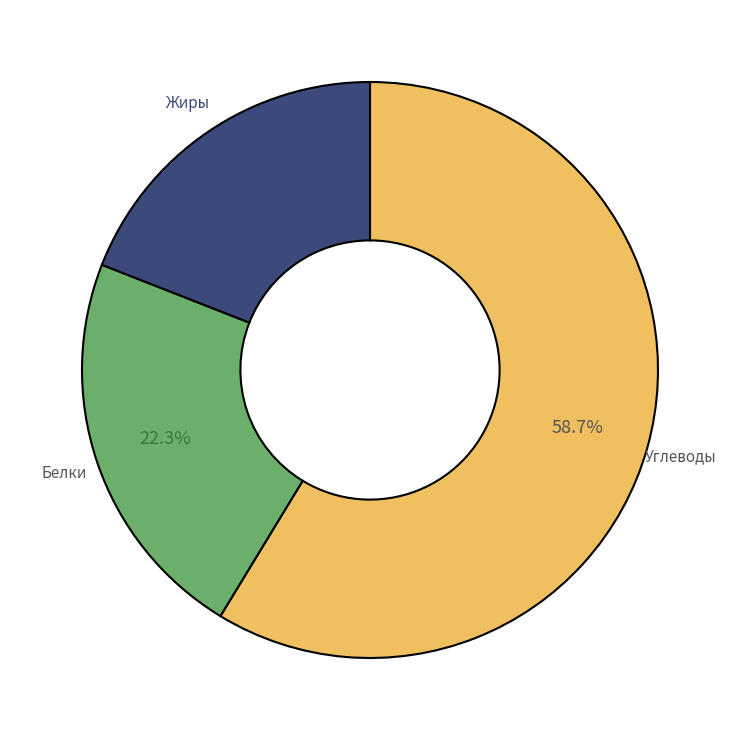

Is there any slice that represents more than half of the pie?

Yes